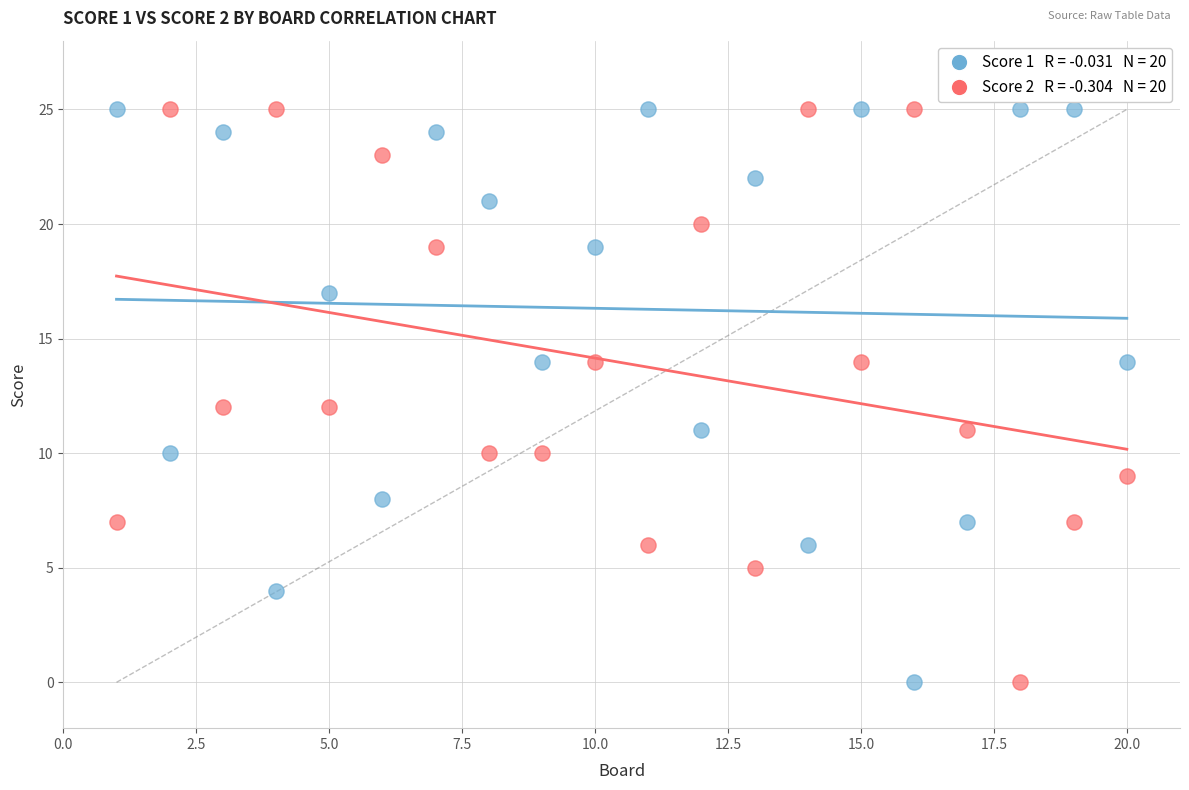

Across all data points, what is the range of Y values (max minus min)?

25